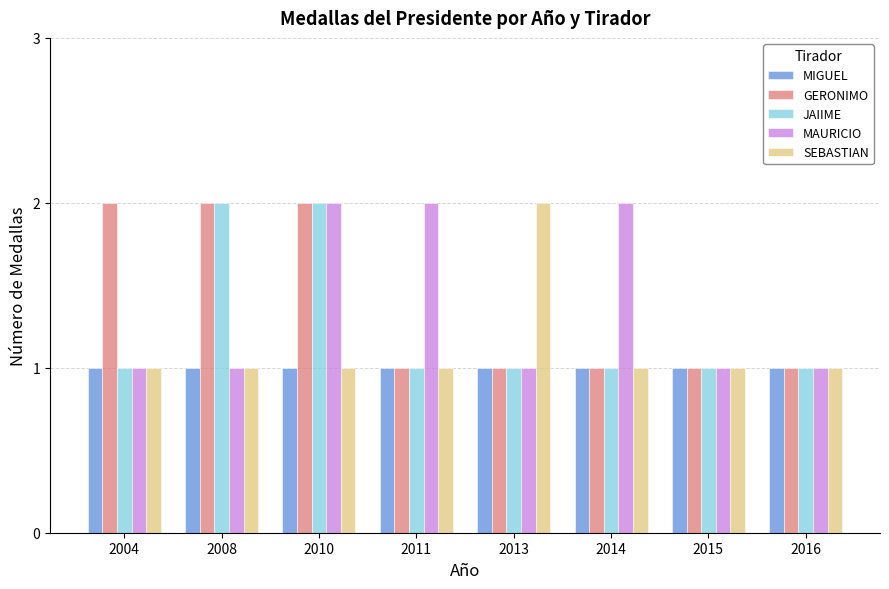

The MAURICIO series shows 1 at 2011. True or false?

False